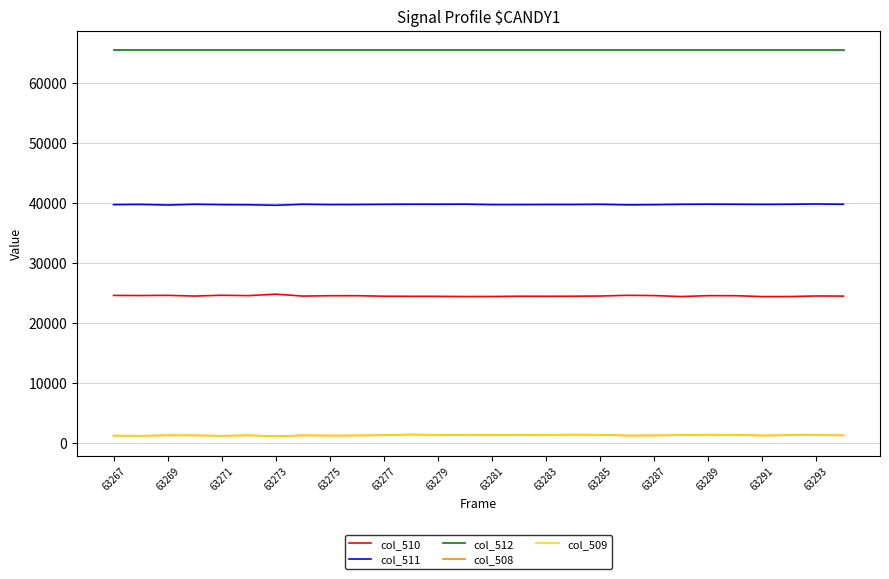

Which series has the largest total across all categories?

col_512